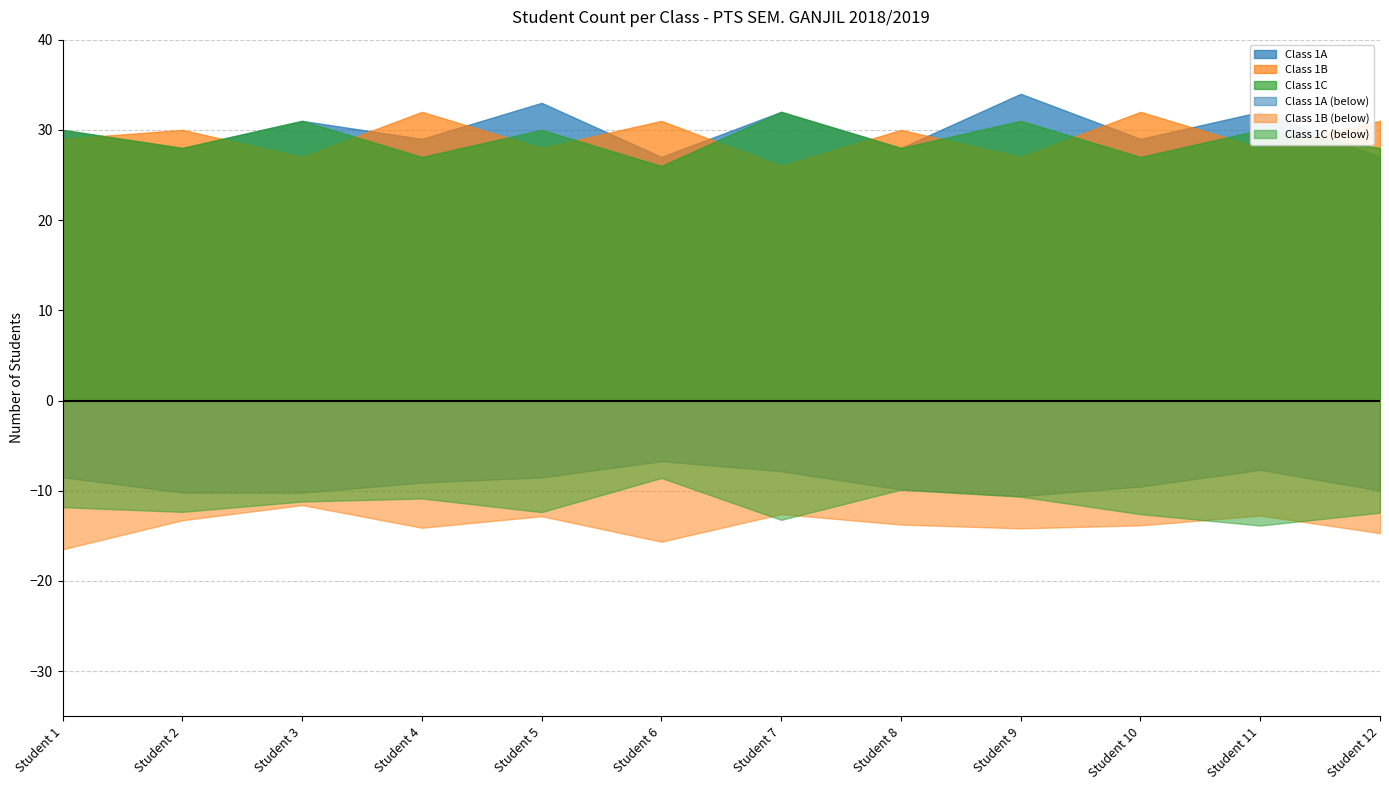

How many lines are shown in the chart?

6